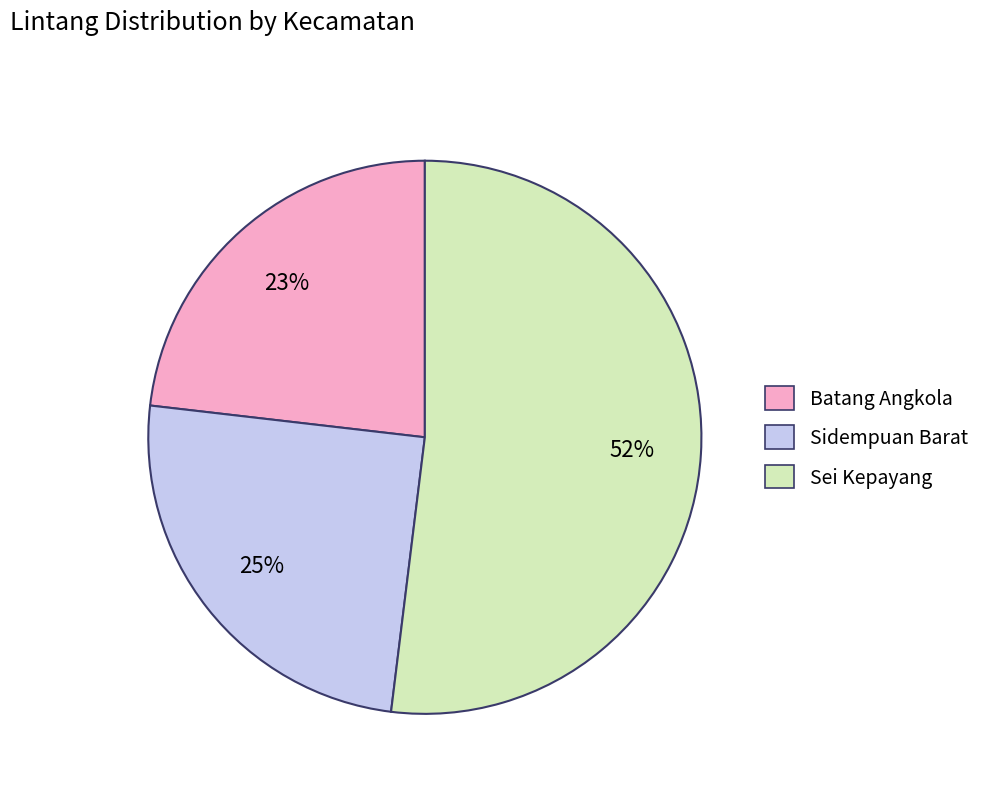

Is it true that Batang Angkola is 36% of the pie?

False